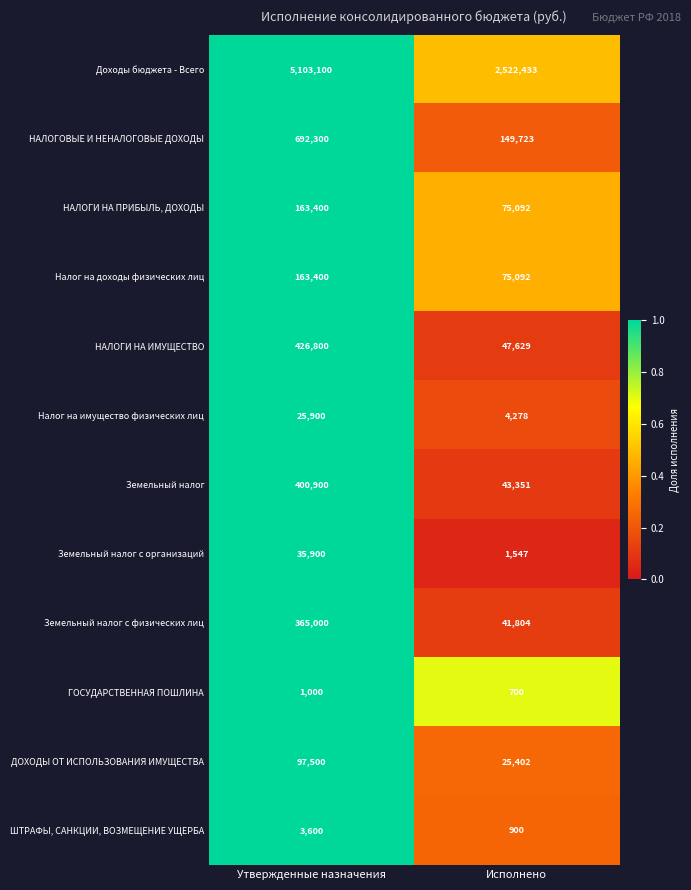

What is the spread (max minus min) of values at Исполнено?

2521733